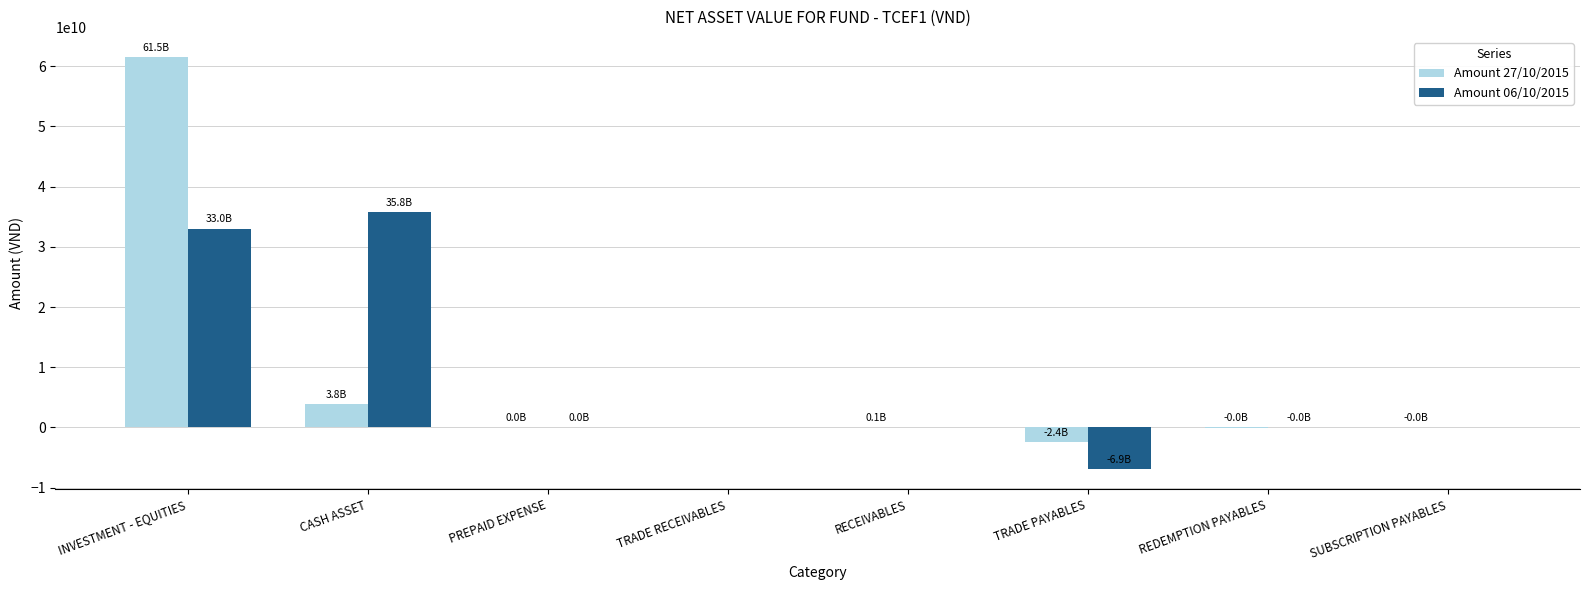

Are the bars horizontal?

No